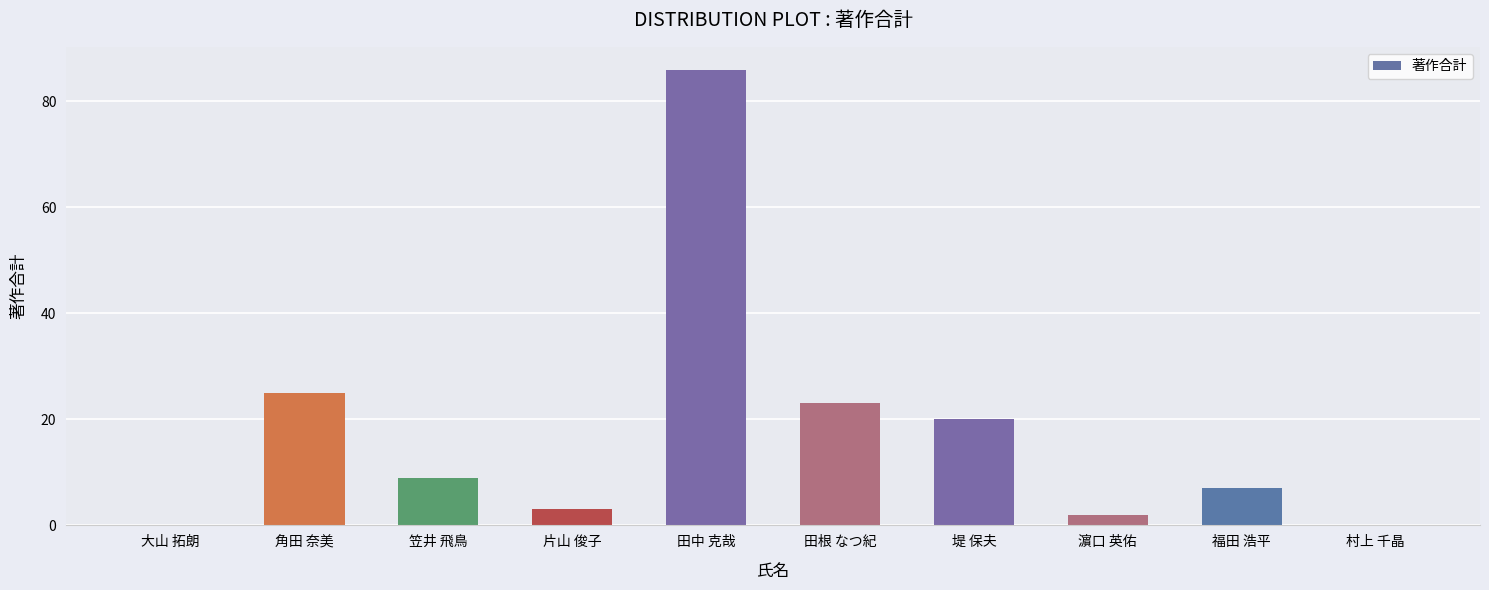

Where is the data nearest to the value 43?

角田 奈美